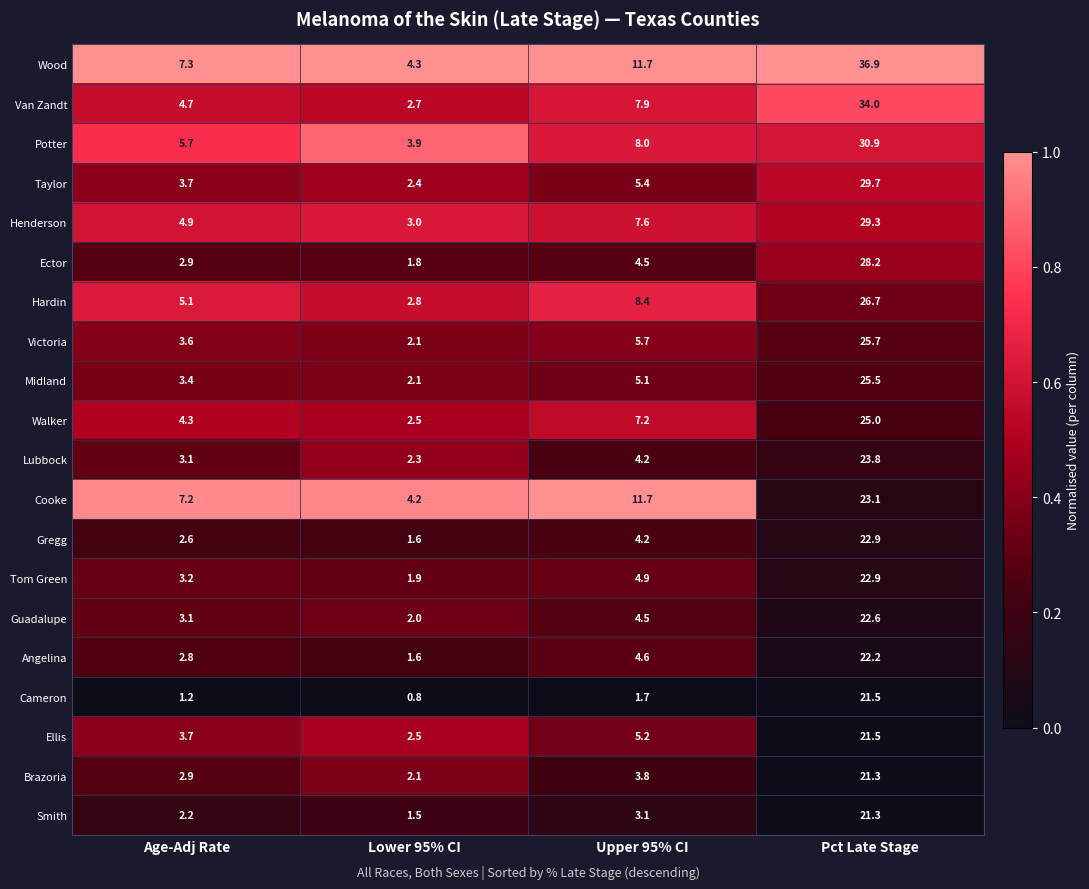

What is the total value across all series at Pct Late Stage?

515.0